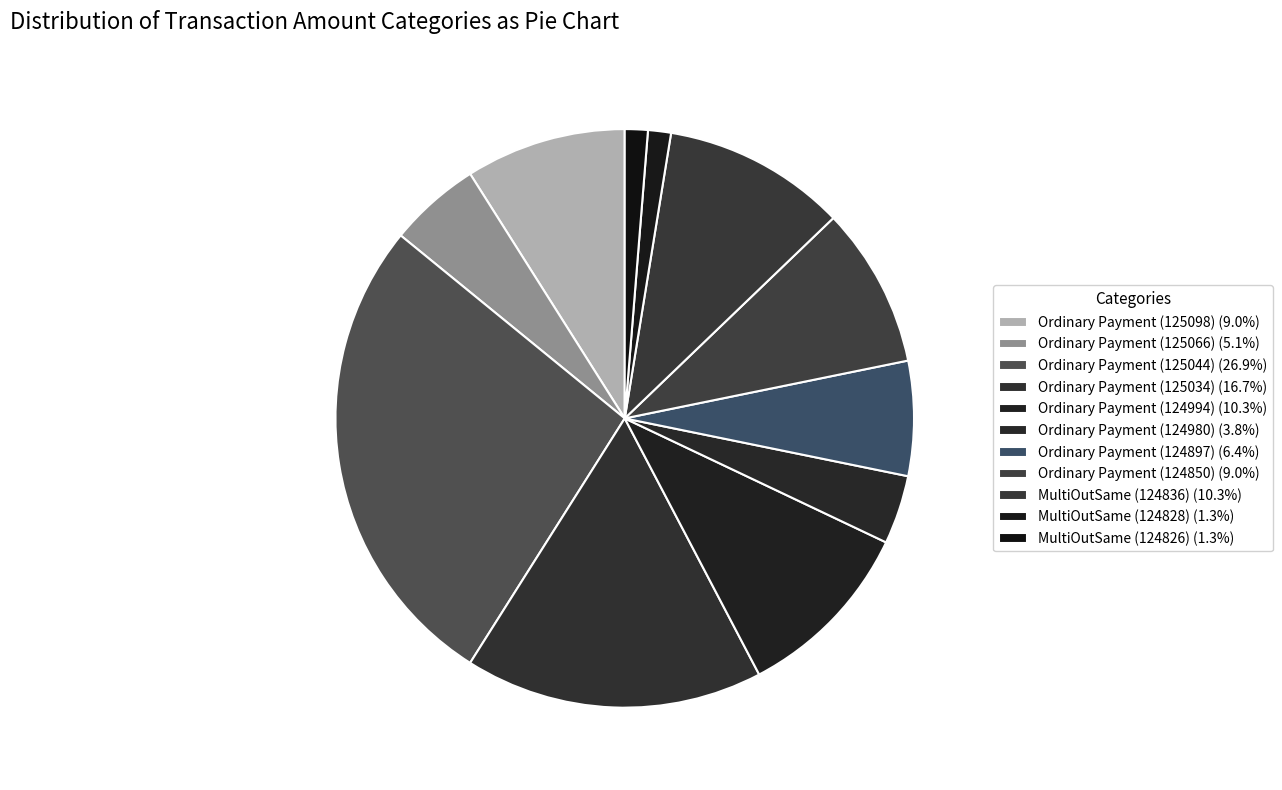

To the nearest percent, what is the difference between the Ordinary Payment (124994) and MultiOutSame (124828) slice percentages?

9%